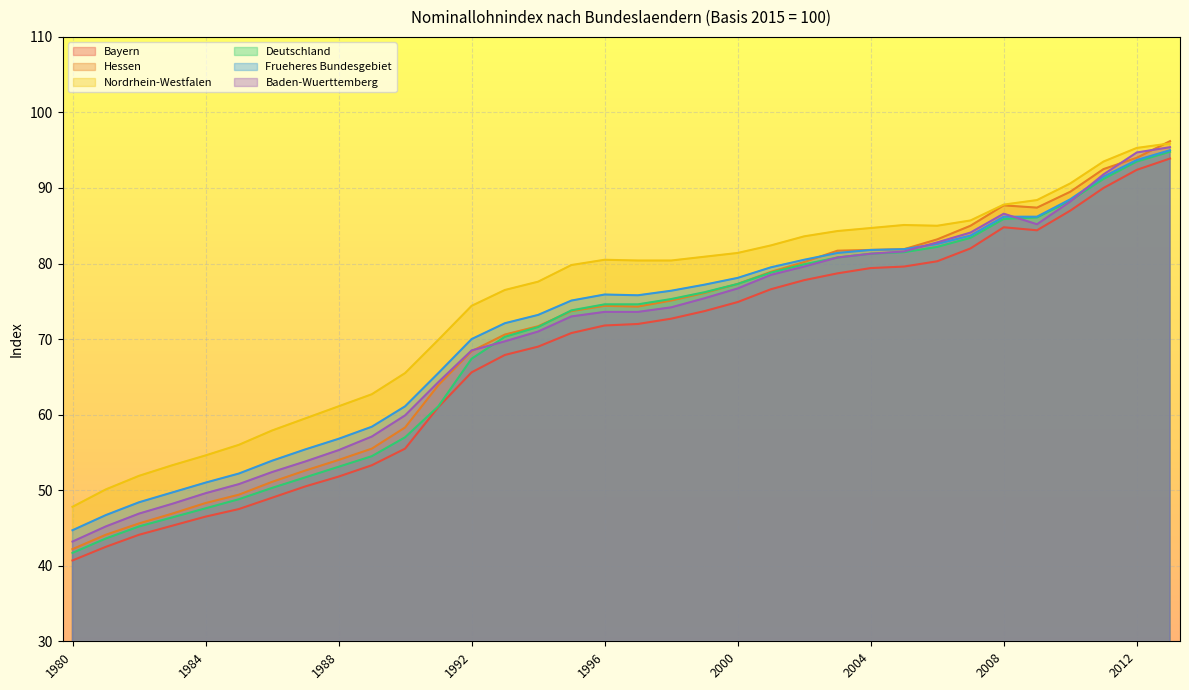

What is the value of the Baden-Wuerttemberg point at the 21st from the left?

76.7